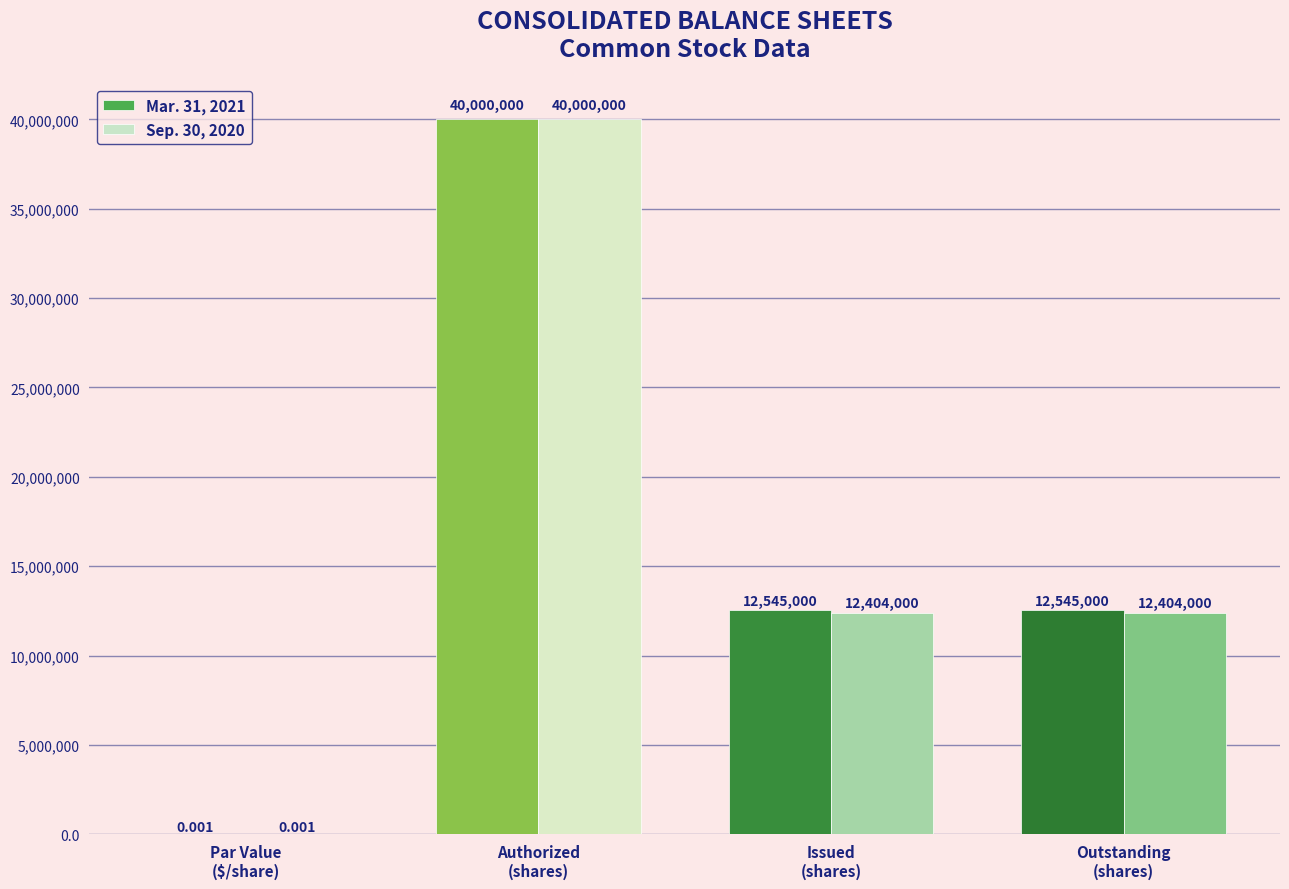

Which series has the largest range (max minus min)?

Mar. 31, 2021